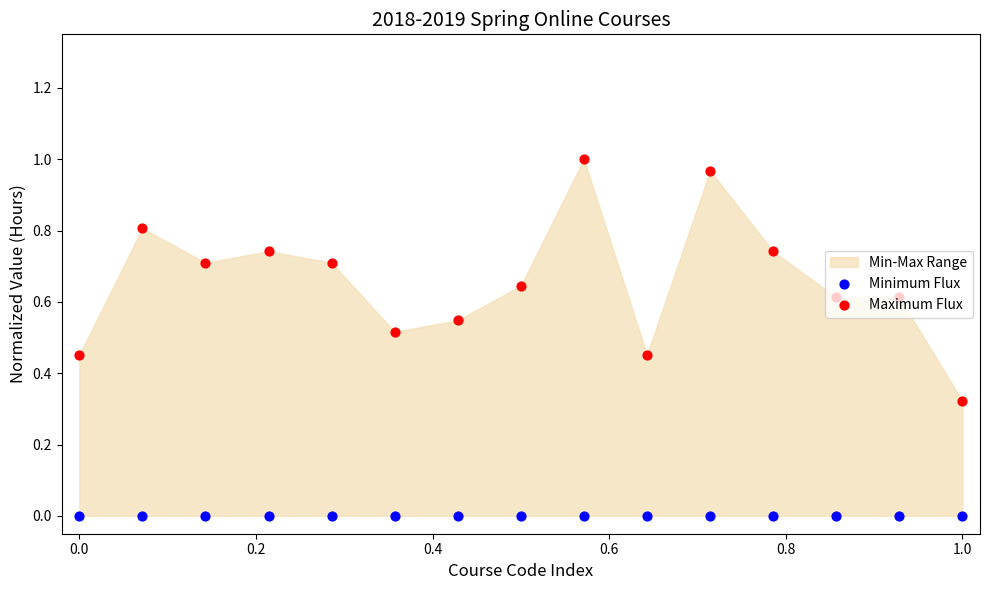

Which series contains the lowest Y value?

Minimum Flux